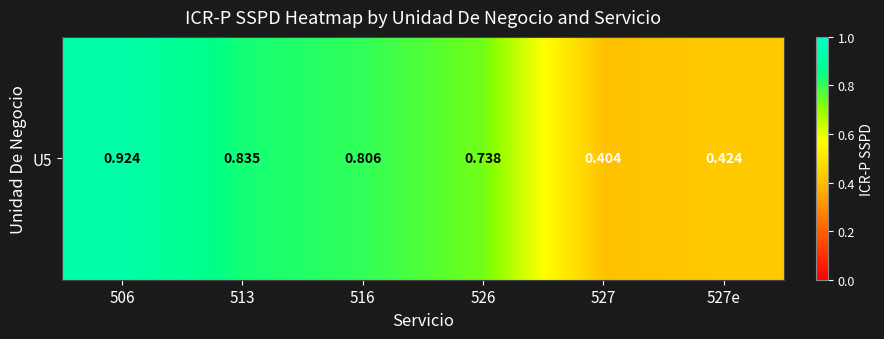

Reading left to right, transcribe all the data shown in this chart.

0.9	0.8	0.8	0.7	0.4	0.4